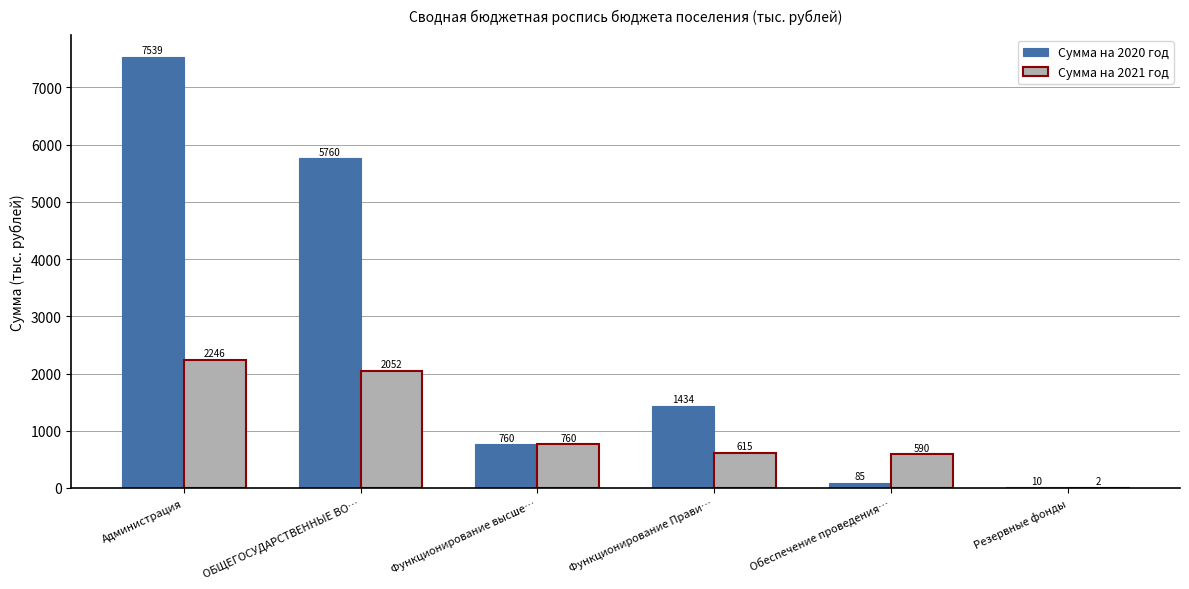

At which category is the sum across all series the highest?

Администрация